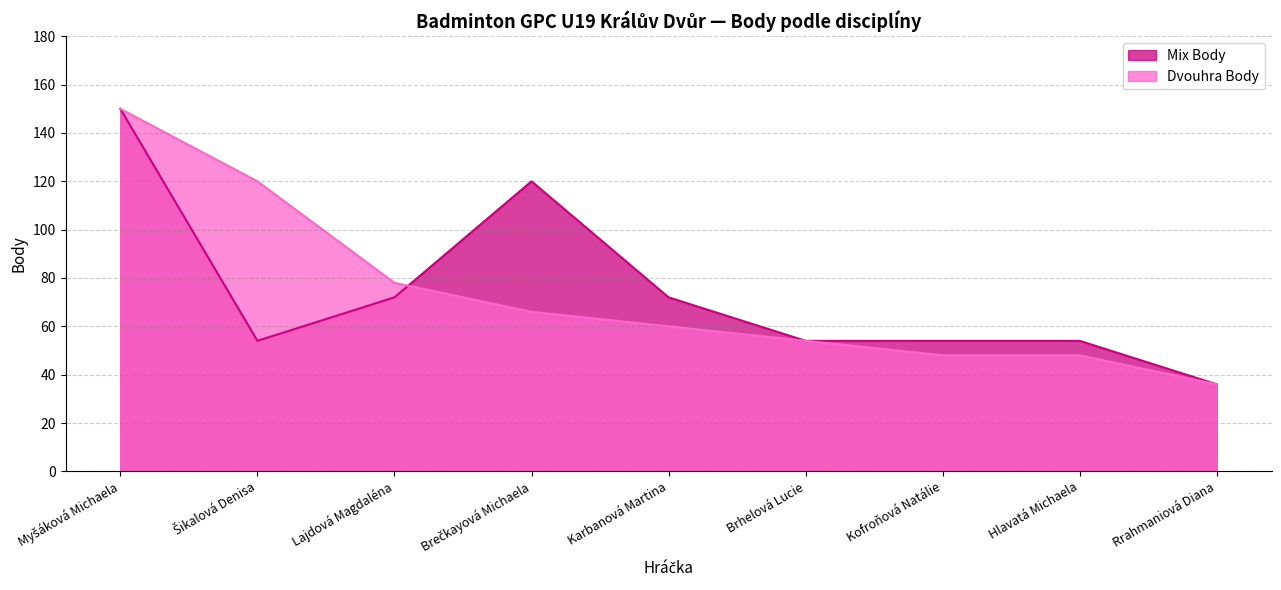

Which series has the largest total across all categories?

Mix Body